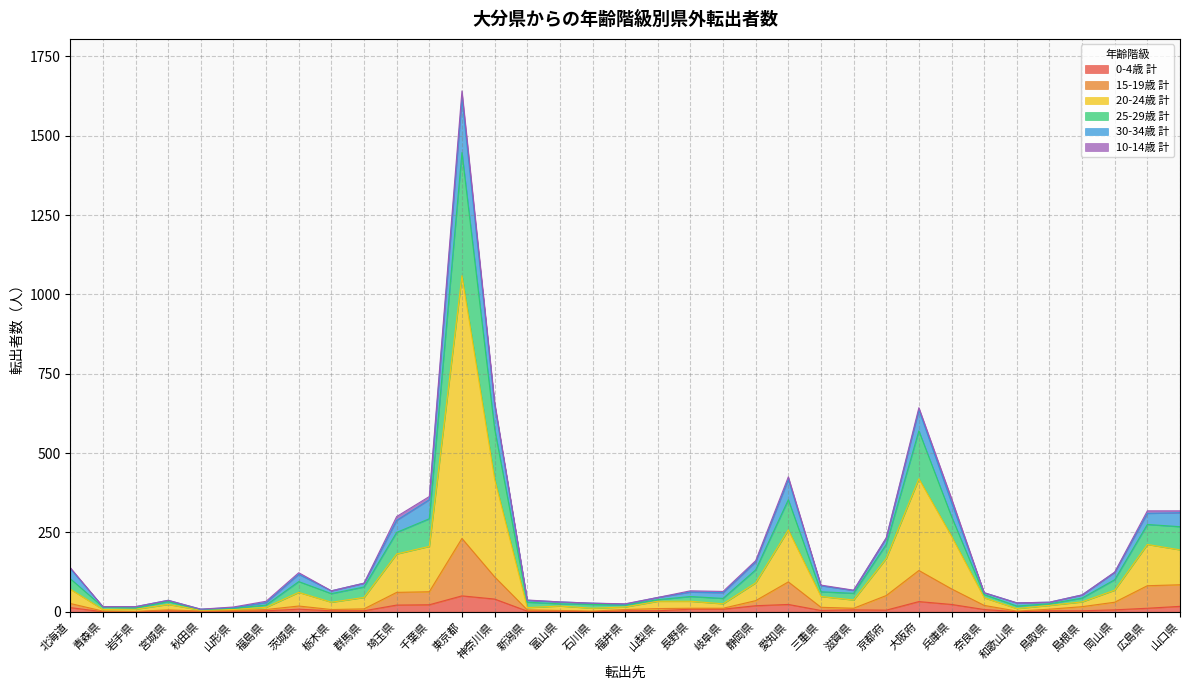

Does the chart have visible grid lines?

Yes